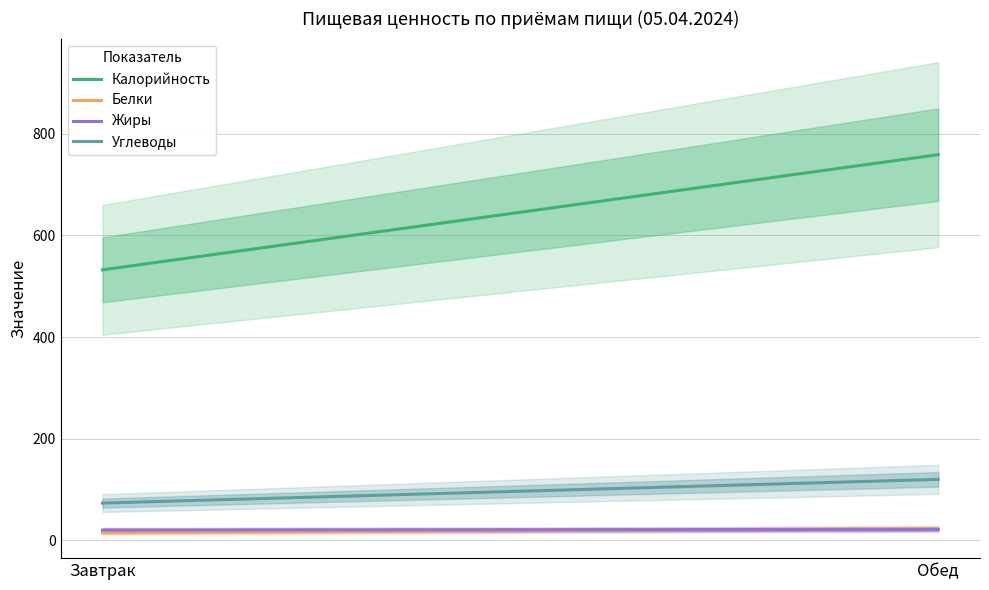

Which category has the highest value across all series?

Обед